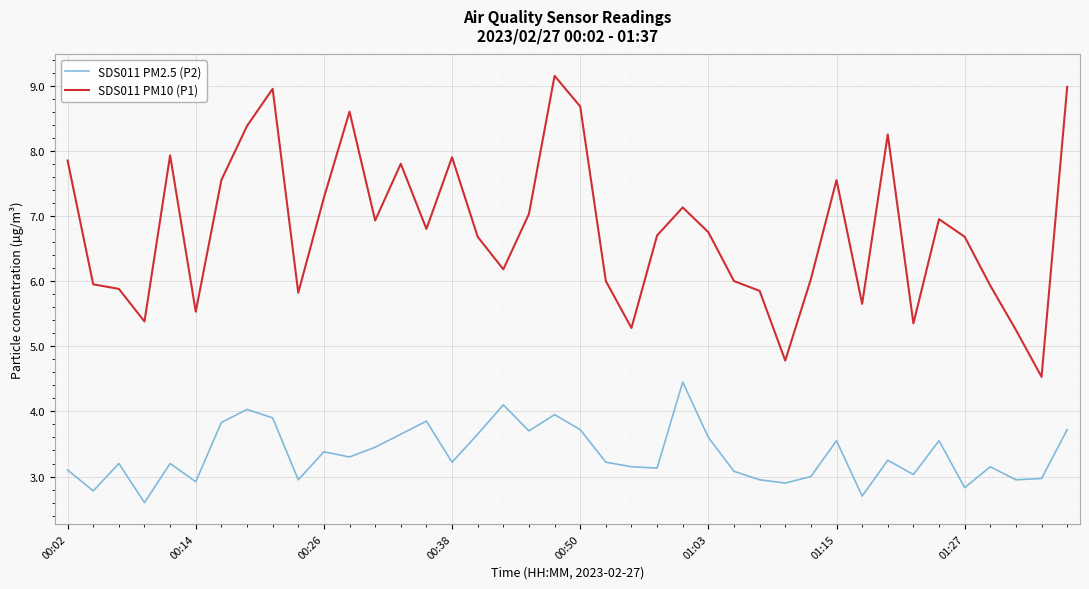

At how many categories does at least one series exceed 7?

16